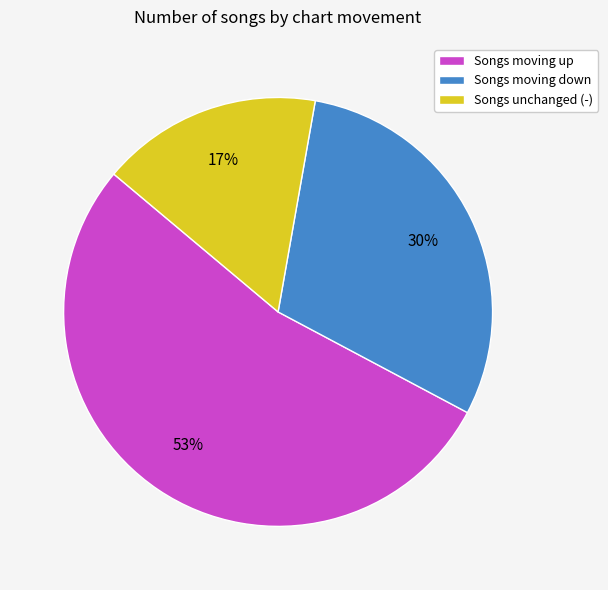

Between Songs moving up and Songs unchanged (-), which is larger?

Songs moving up